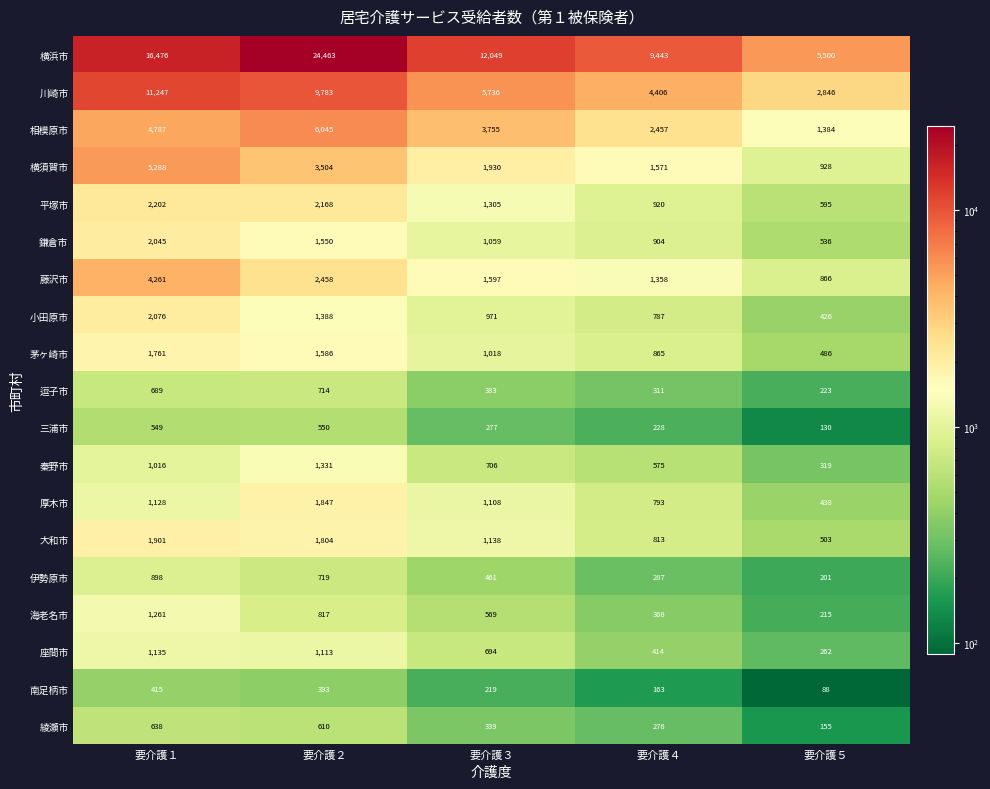

Rank the series by their maximum value, from highest to lowest.

横浜市, 川崎市, 相模原市, 横須賀市, 藤沢市, 平塚市, 小田原市, 鎌倉市, 大和市, 厚木市, 茅ヶ崎市, 秦野市, 海老名市, 座間市, 伊勢原市, 逗子市, 綾瀬市, 三浦市, 南足柄市